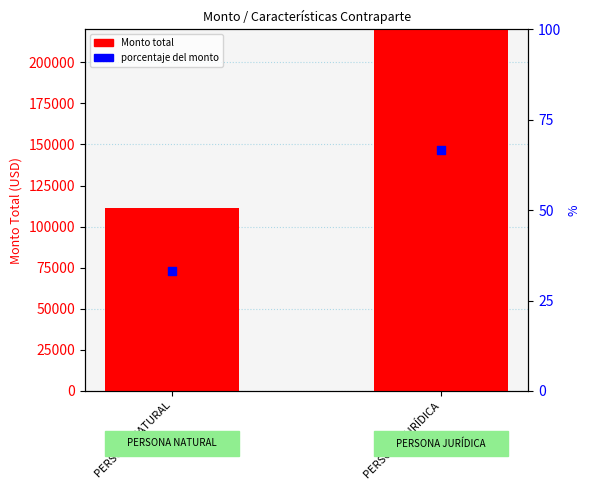

What is the total value across all series at PERSONA NATURAL?

111477.5